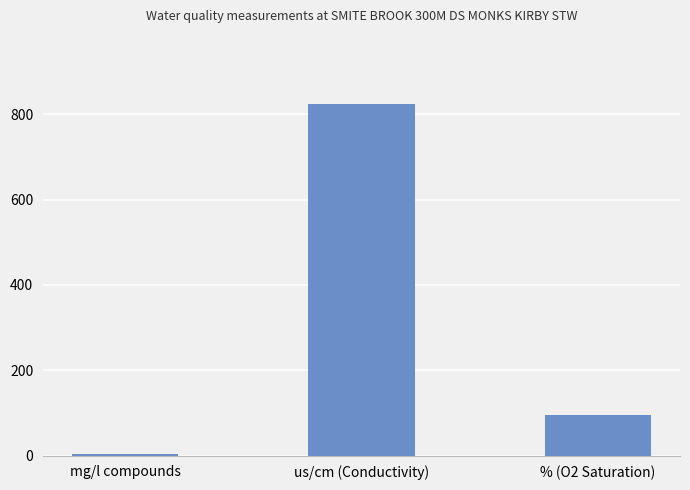

What position from the right is us/cm (Conductivity)?

2